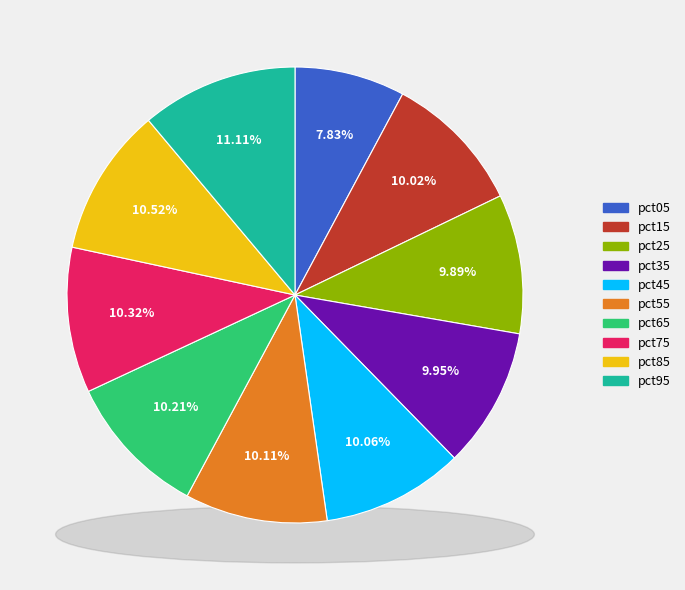

To the nearest percent, what is the difference between the largest and smallest slice percentages?

3%